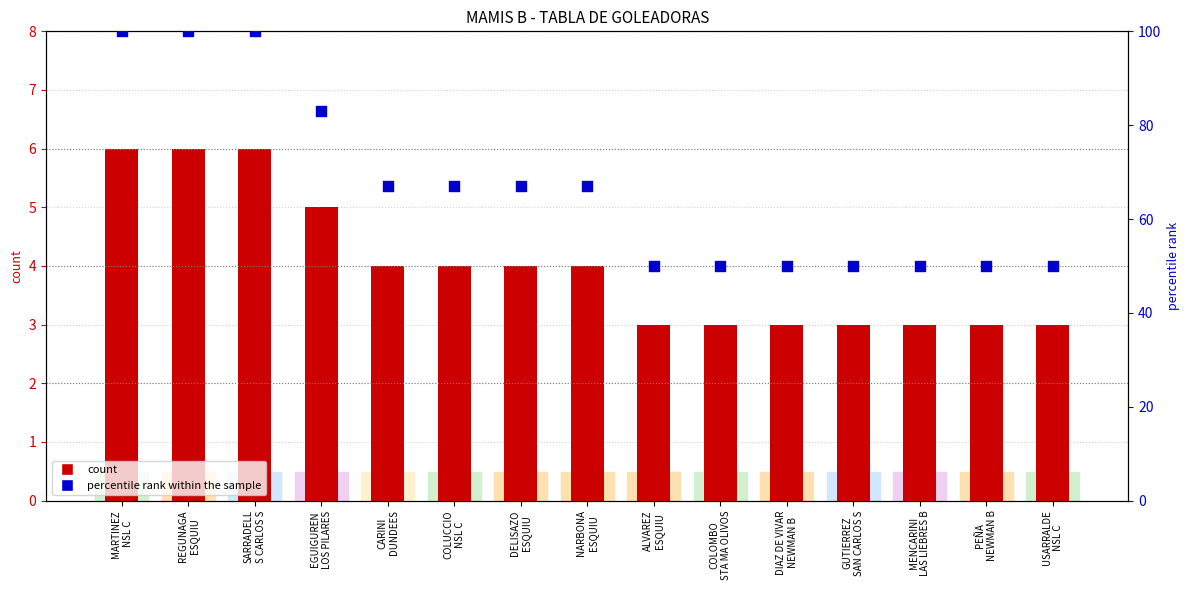

Which series reaches the minimum Y coordinate?

GOLES (count)